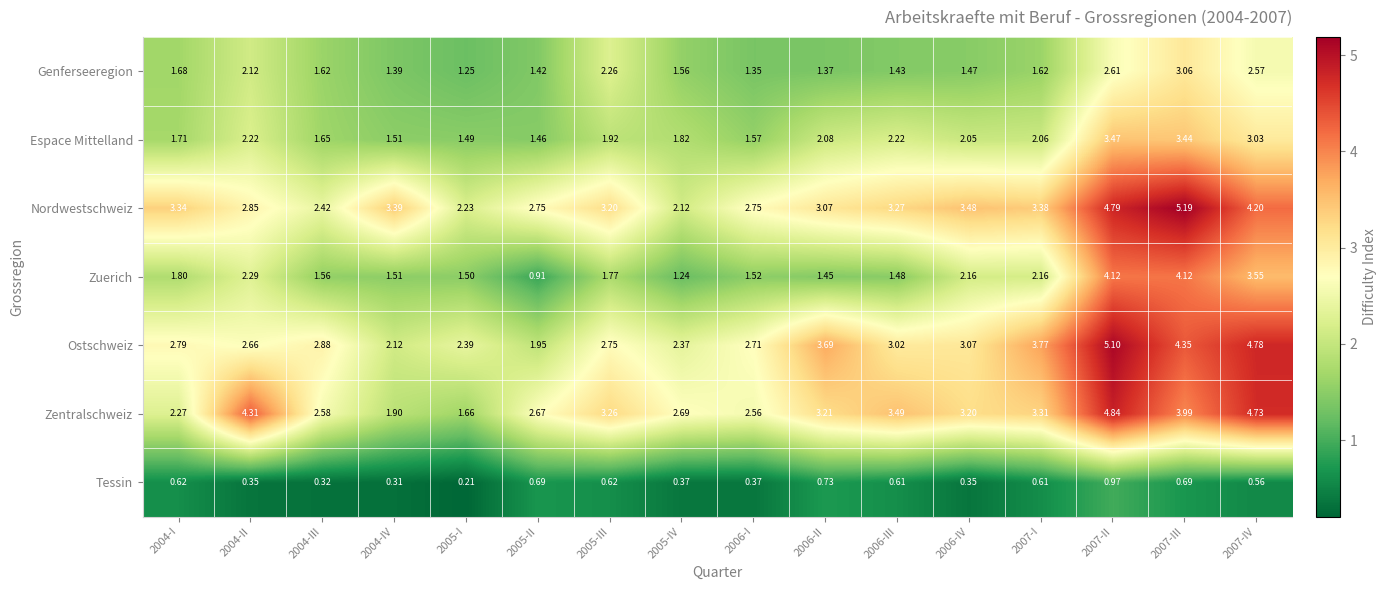

Which series changed the most between 2005-III and 2005-IV?

Nordwestschweiz